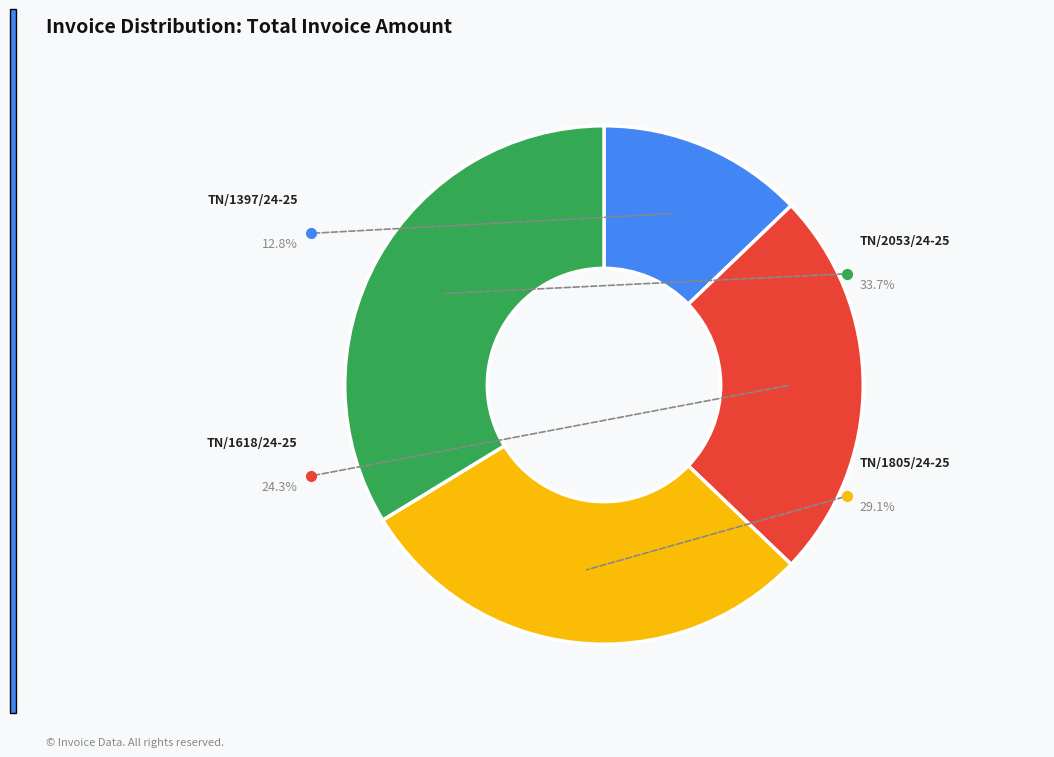

To the nearest percent, what is the combined percentage of TN/1618/24-25 and TN/1397/24-25?

37%